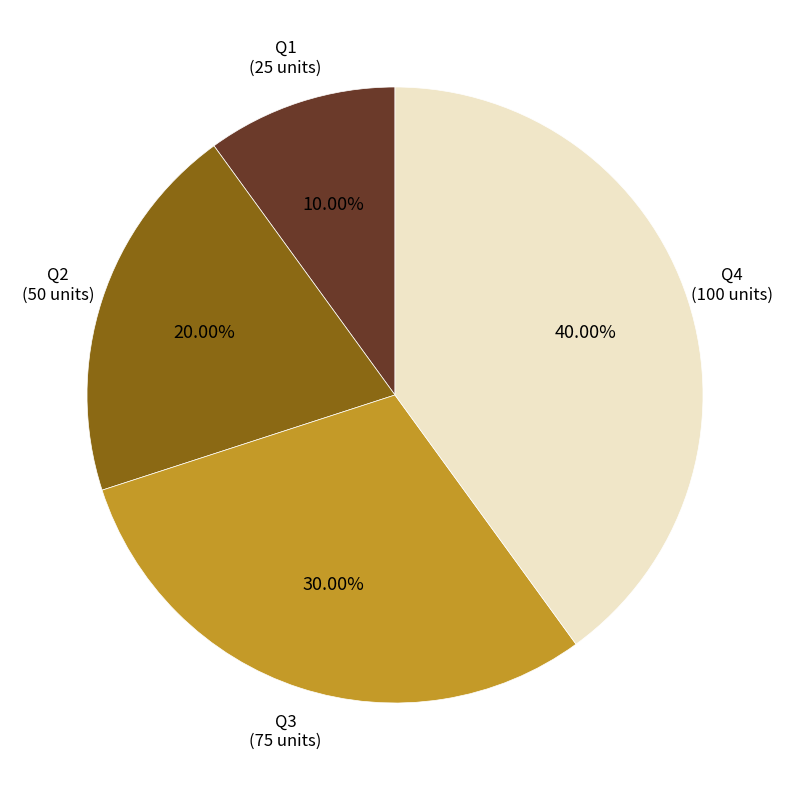

Is there any slice that represents more than half of the pie?

No